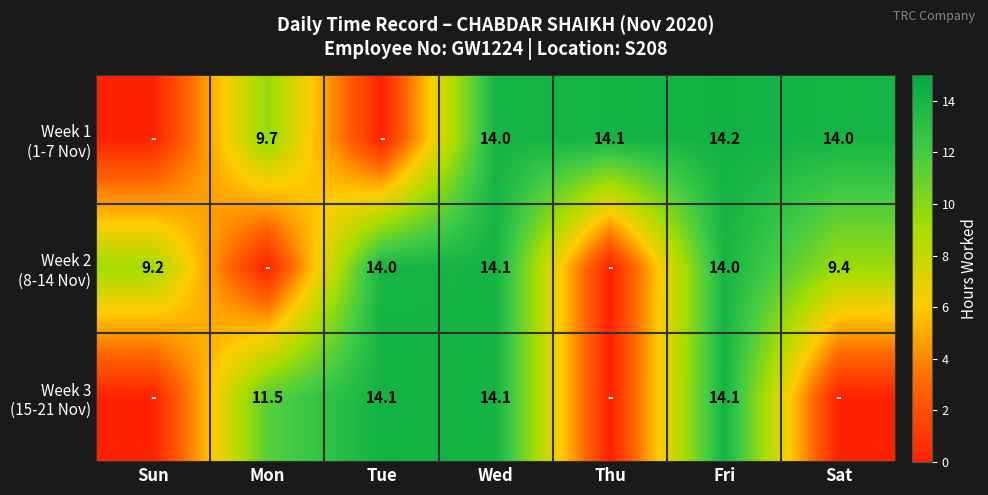

True or false: Week 3 (15-21 Nov) has a value of 14.1 at Wed.

True